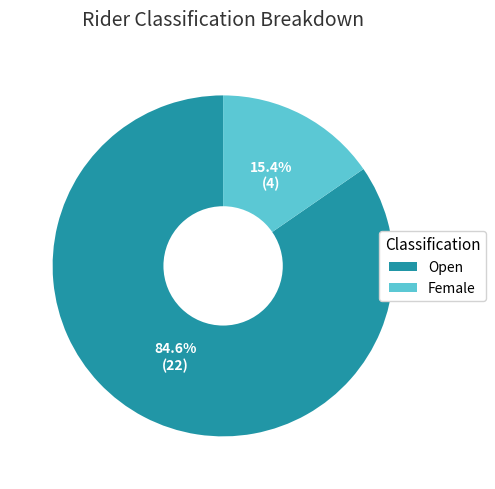

Which slice is the smallest?

Female